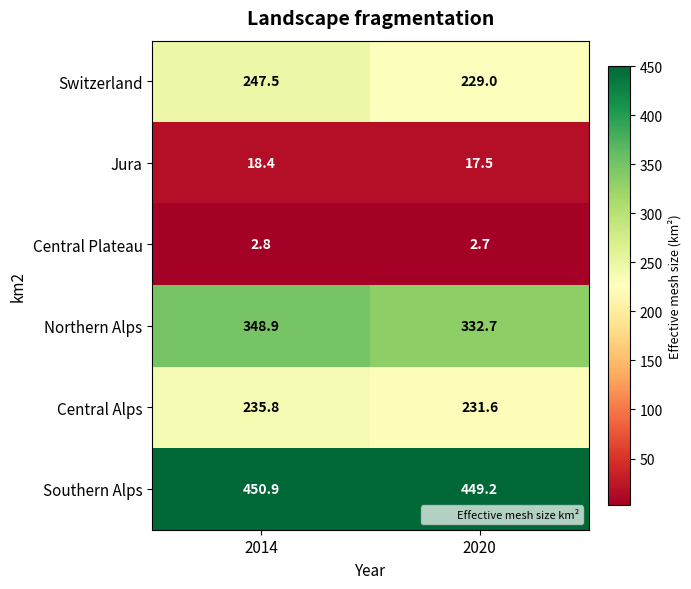

What value does the Central Alps series have at 2020?

231.6